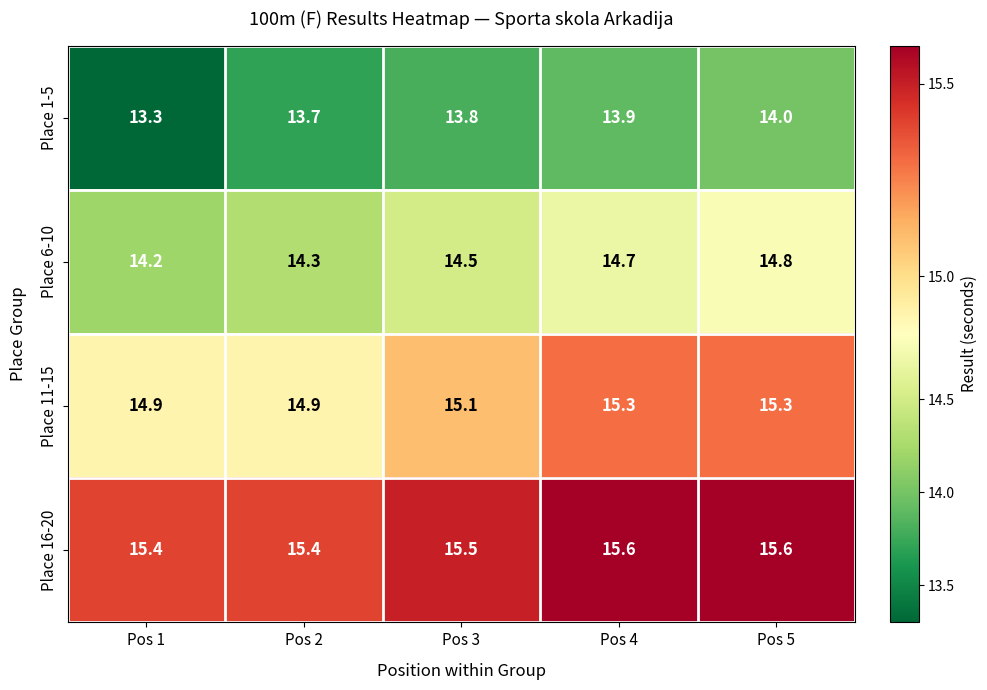

List the series in order of their overall mean, lowest first.

Place 1-5, Place 6-10, Place 11-15, Place 16-20